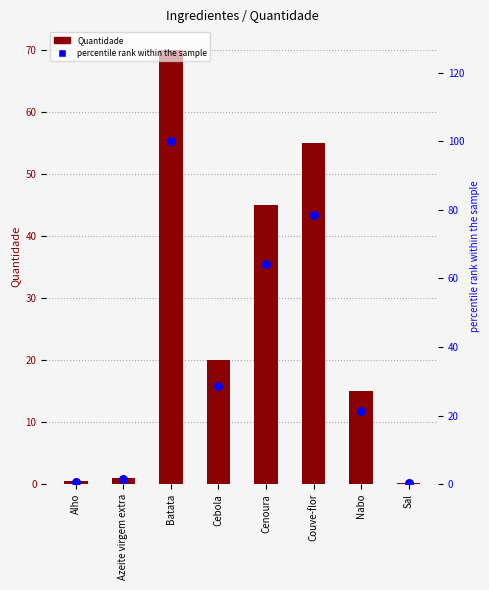

What is the total value across all series at Cenoura?

109.3